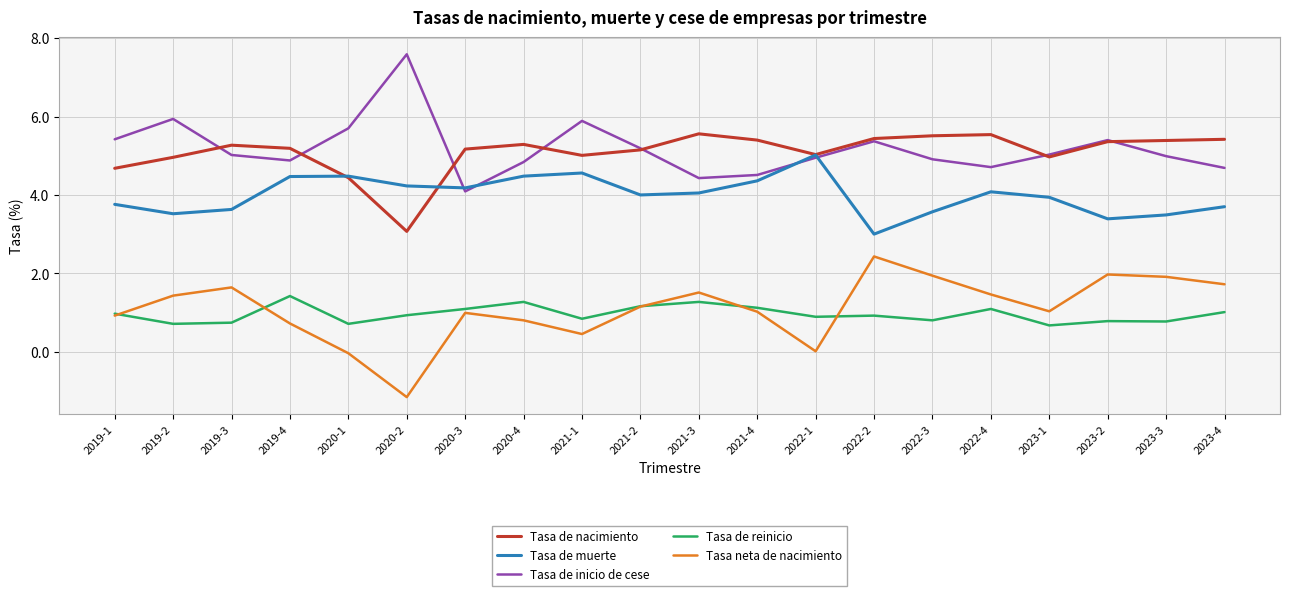

What value does the Tasa de inicio de cese series have at 2022-1?

5.0